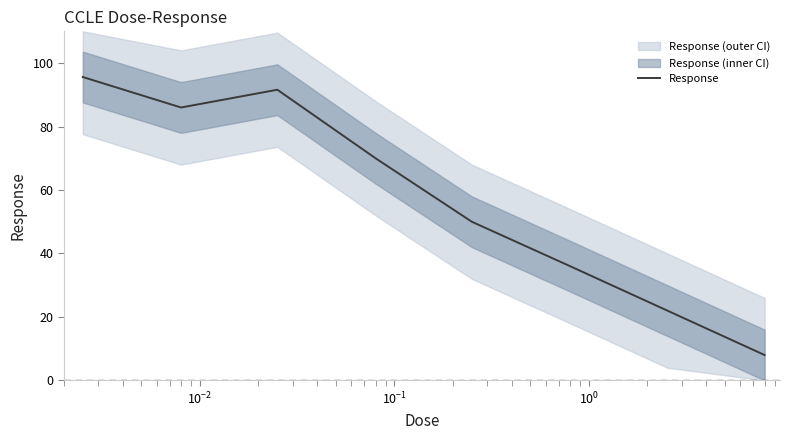

The value at $\mathdefault{10^{-3}}$ is 37.1. True or false?

False